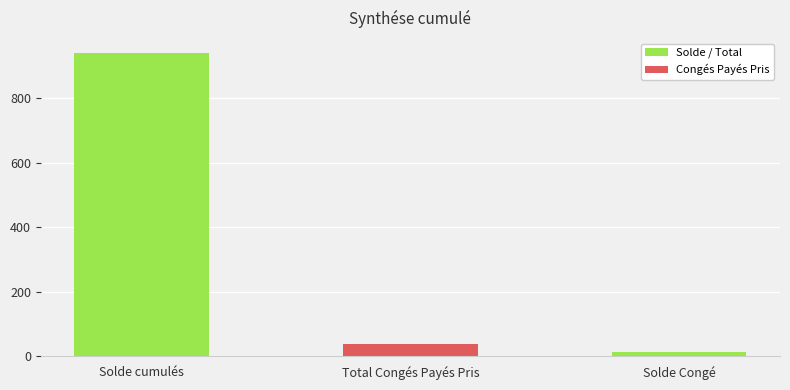

What is the greatest value displayed?

939.4